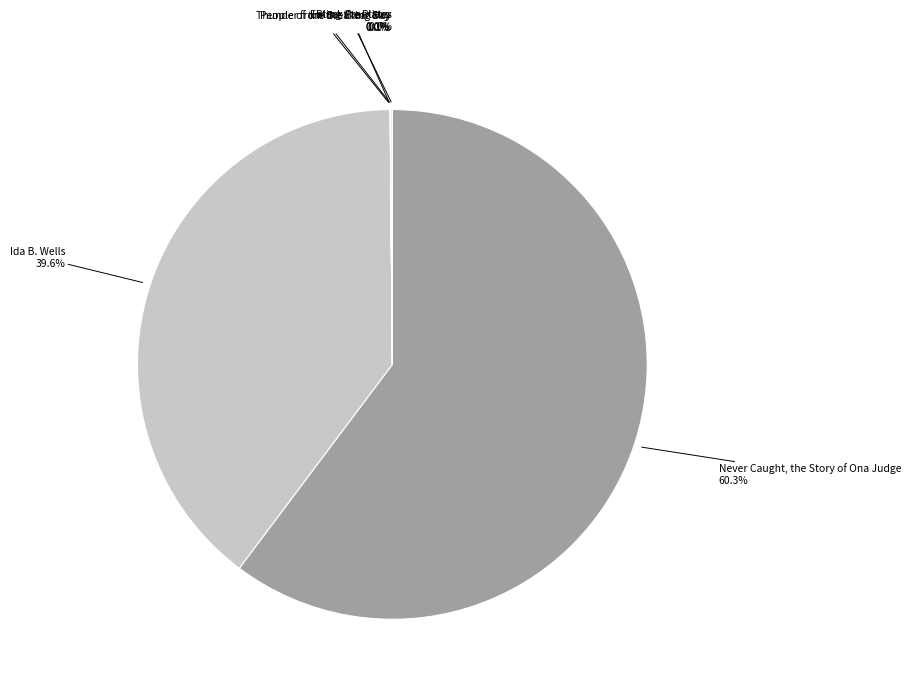

What percentage is NOT represented by Ida B. Wells?

60.4%